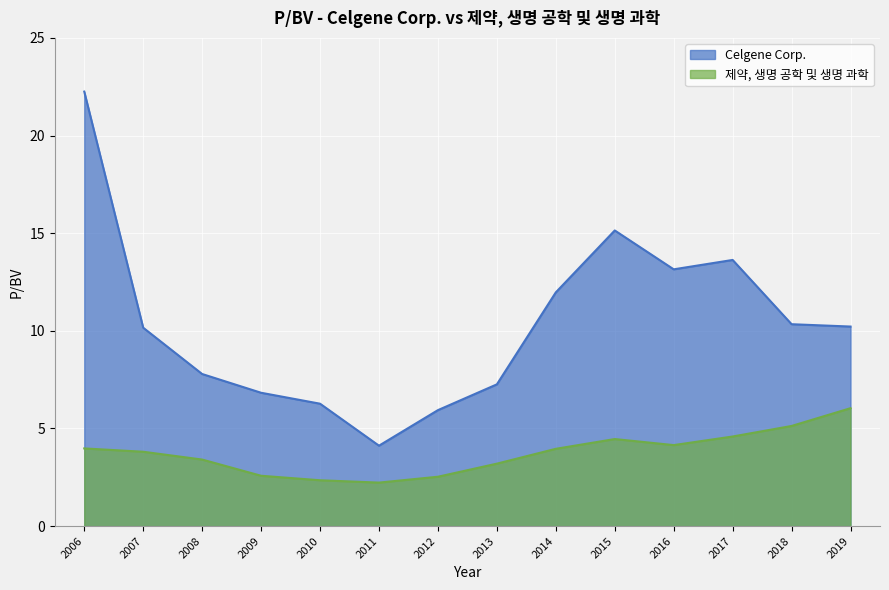

At which label does Celgene Corp. first exceed 10?

2006